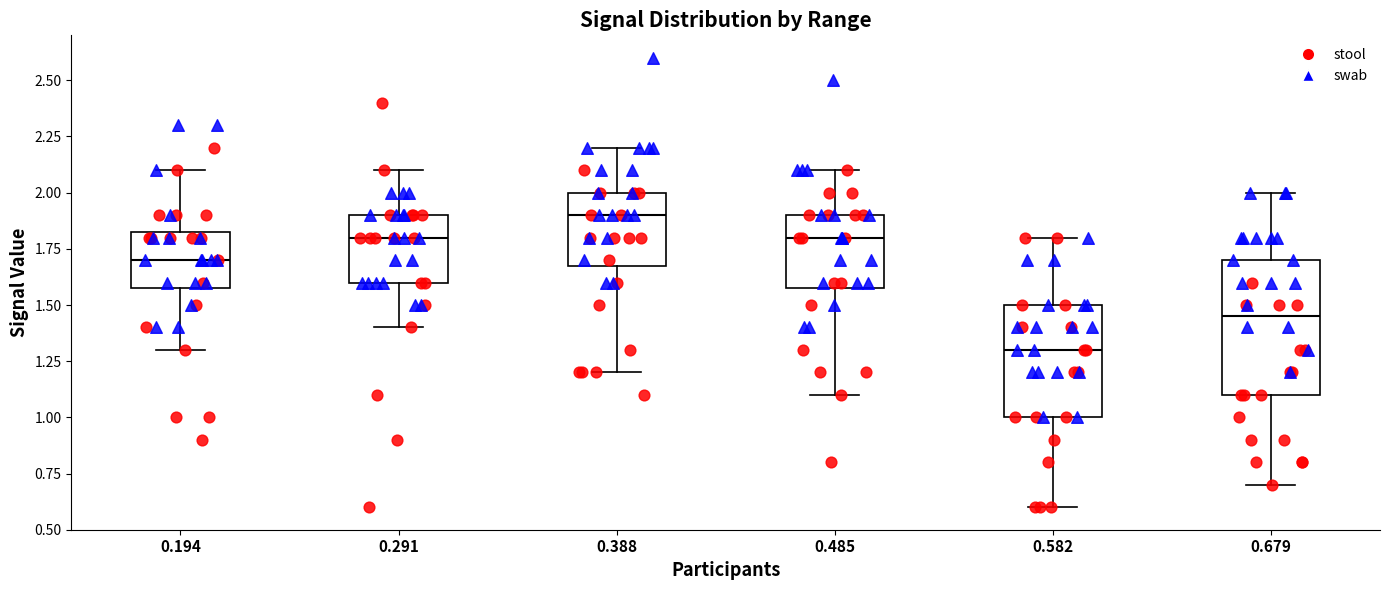

Which box has the lowest median line?

0.582